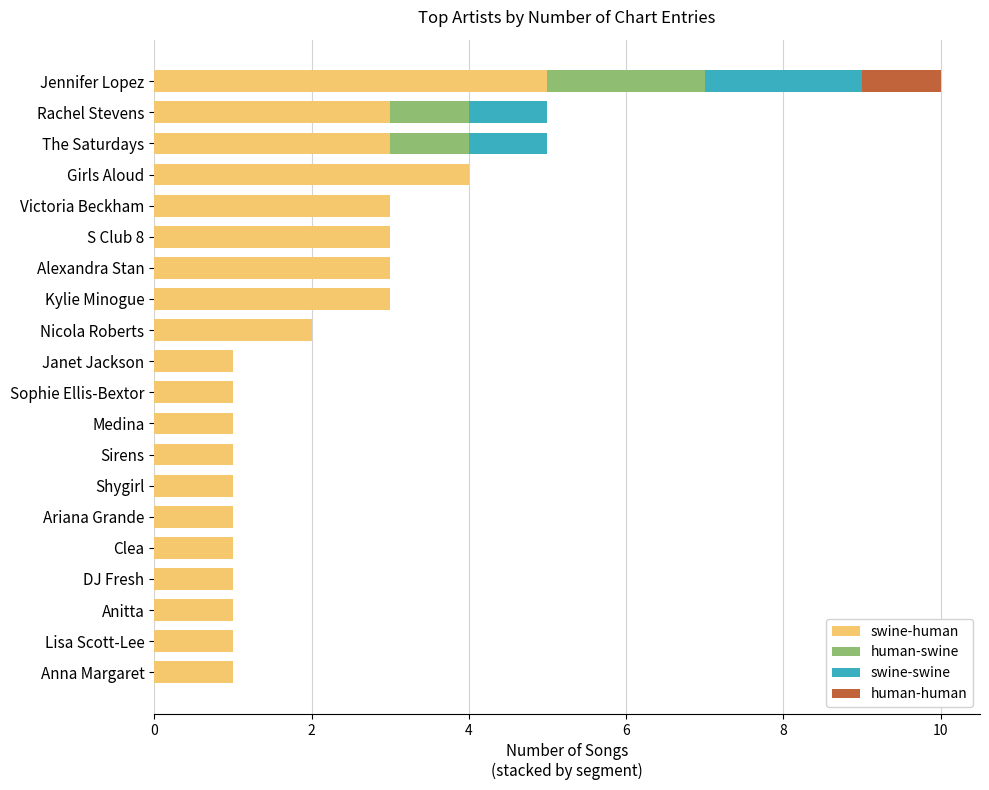

At which category is the sum across all series the highest?

Jennifer Lopez